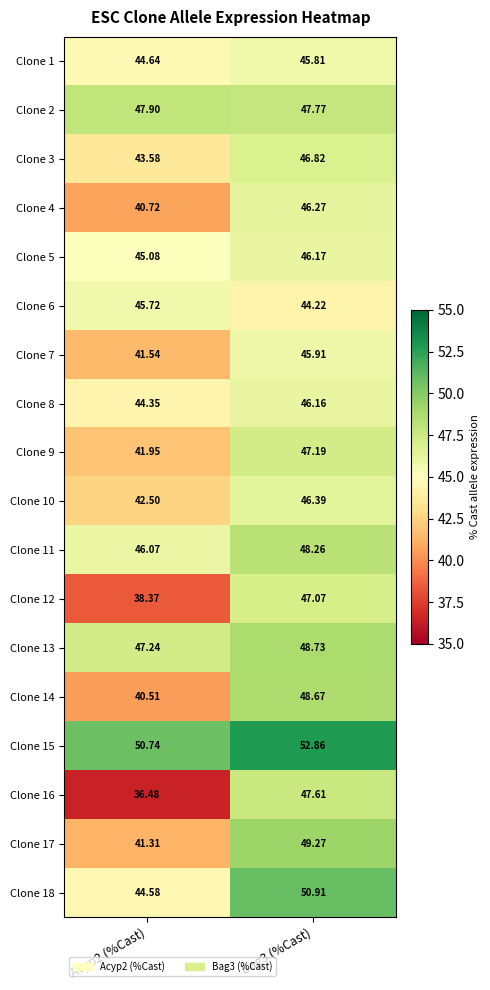

Is the value of Clone 15 at Bag3 (%Cast) greater than the value of Clone 7 at Bag3 (%Cast)?

Yes